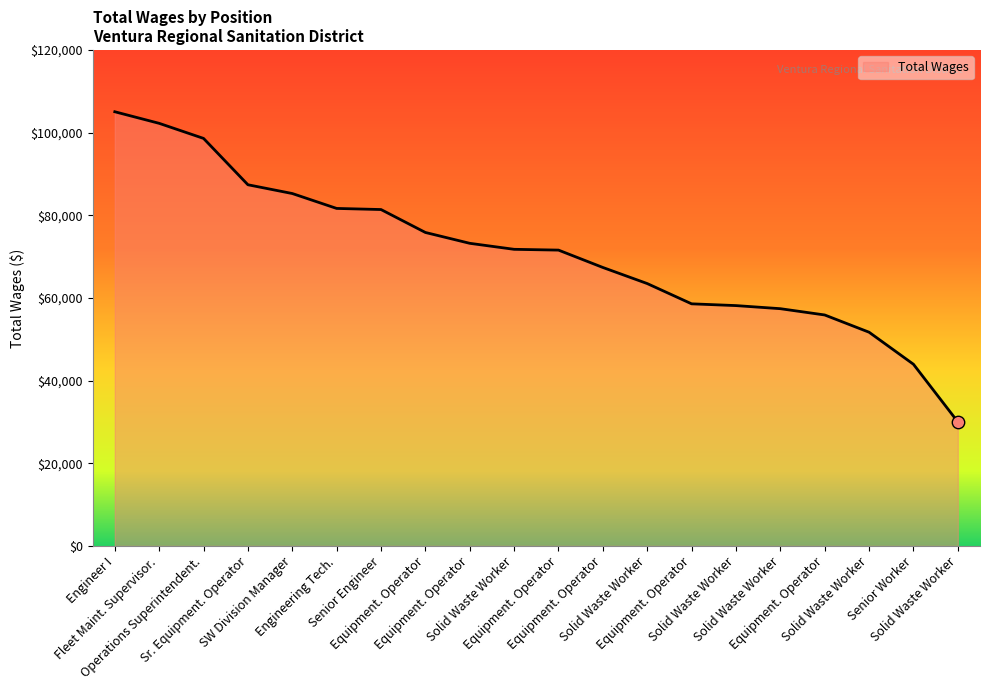

What is the change in value from SW Division Manager to Equipment. Operator?

-26687